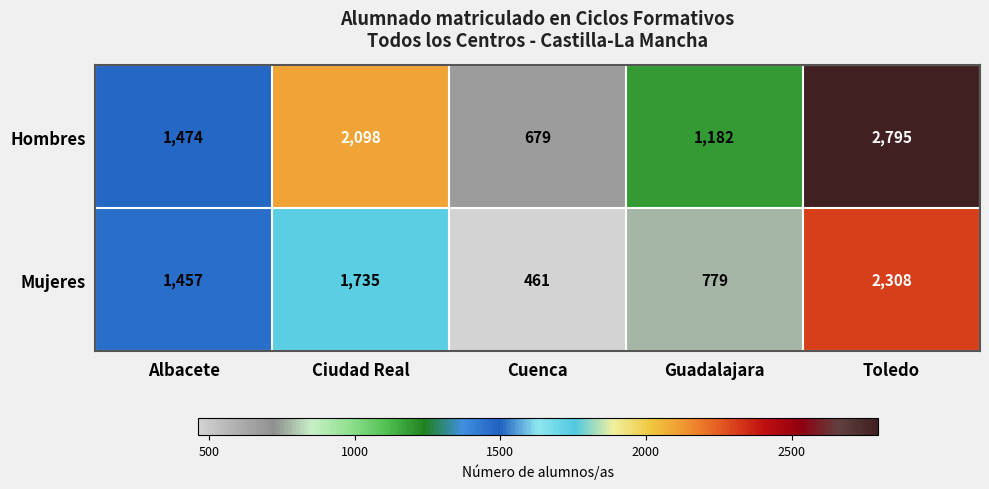

True or false: Mujeres has a value of 461 at Cuenca.

True